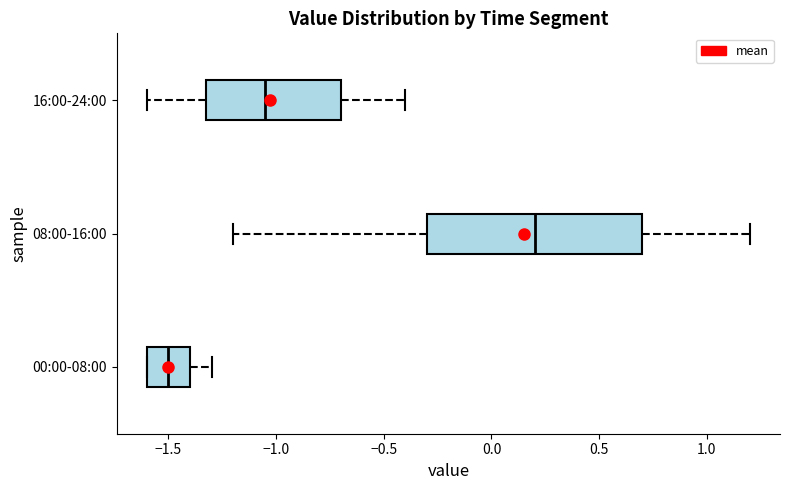

Reading bottom to top, transcribe this box plot: for each box, give where its median line is, the range the box spans, and where its two whiskers end, as read against the x-axis. The values are not printed on the chart, so give them approximately, as read against the axis.

00:00-08:00: median -1.50, box -1.60 to -1.40, whiskers -1.60 to -1.30
08:00-16:00: median 0.20, box -0.30 to 0.70, whiskers -1.20 to 1.20
16:00-24:00: median -1.05, box -1.30 to -0.70, whiskers -1.60 to -0.40